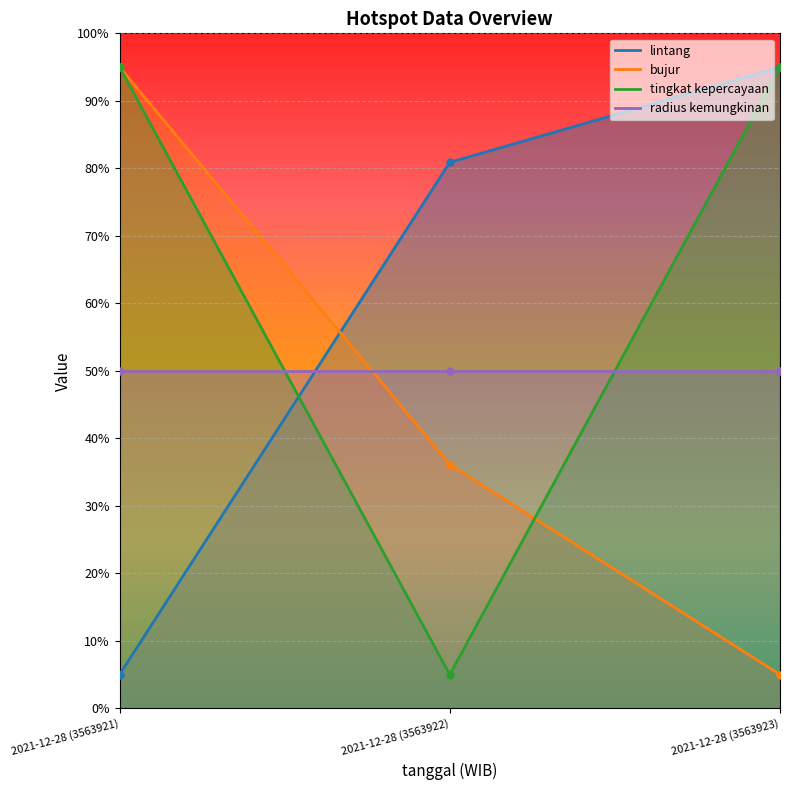

Which series has the largest range (max minus min)?

lintang